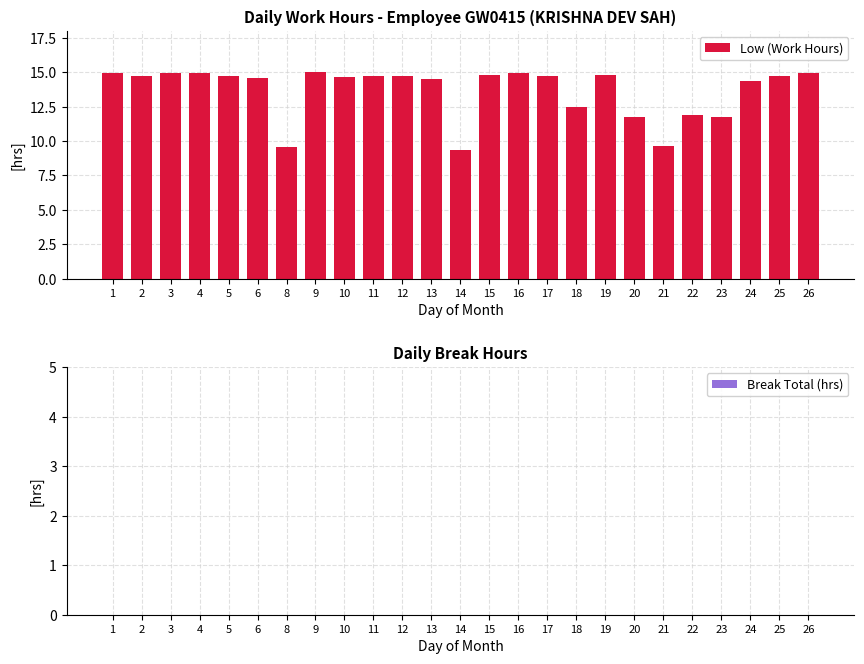

What is the value of the 4th bar from the left?

15.0